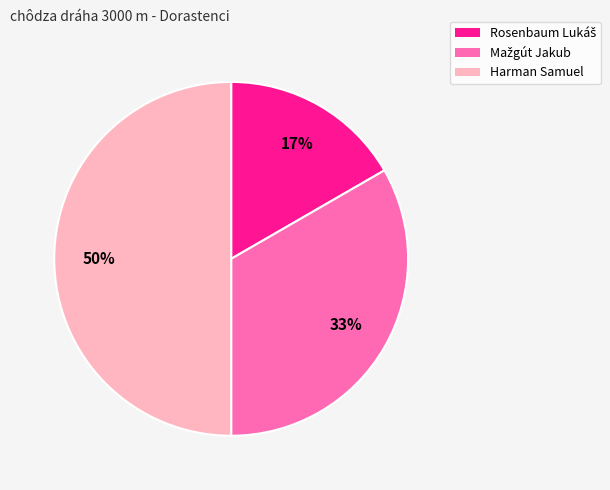

What percentage is the Harman Samuel slice, to the nearest percent?

50%